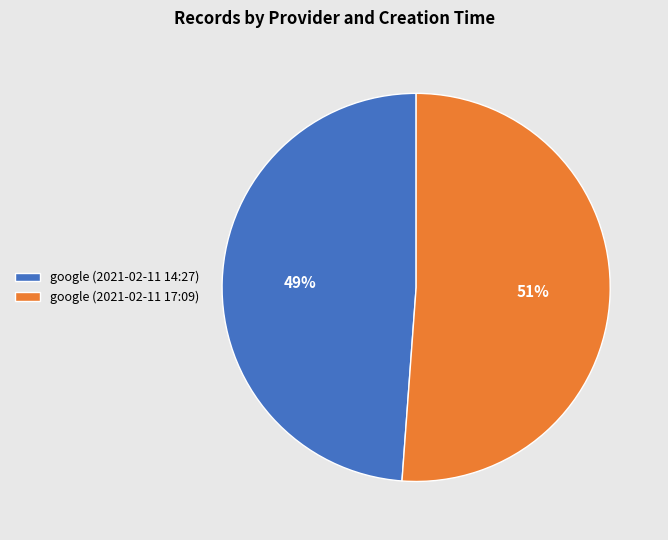

The google (2021-02-11 14:27) slice represents 42% of the pie. True or false?

False